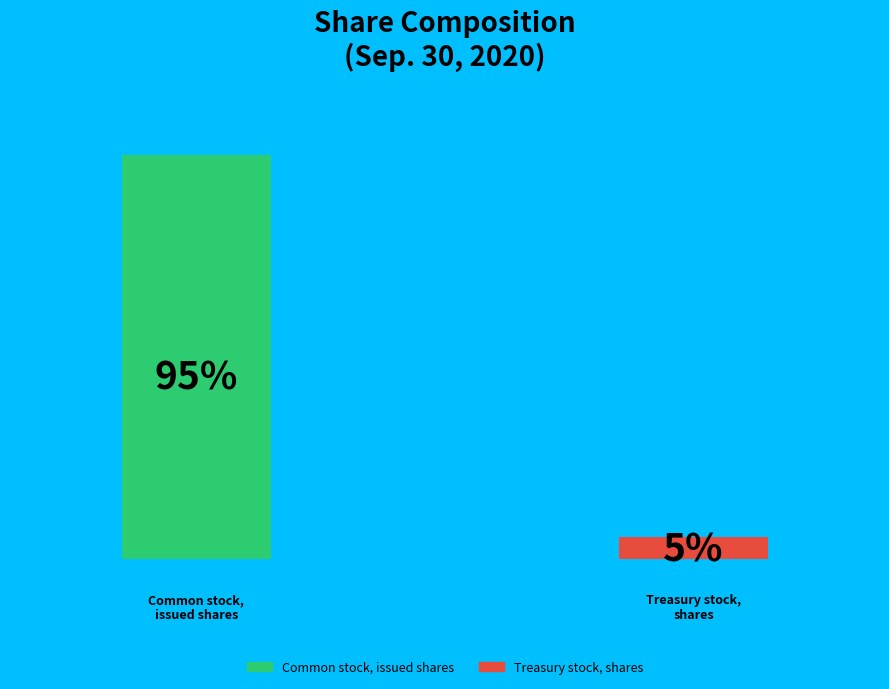

Which slice is the smallest?

Treasury stock, shares